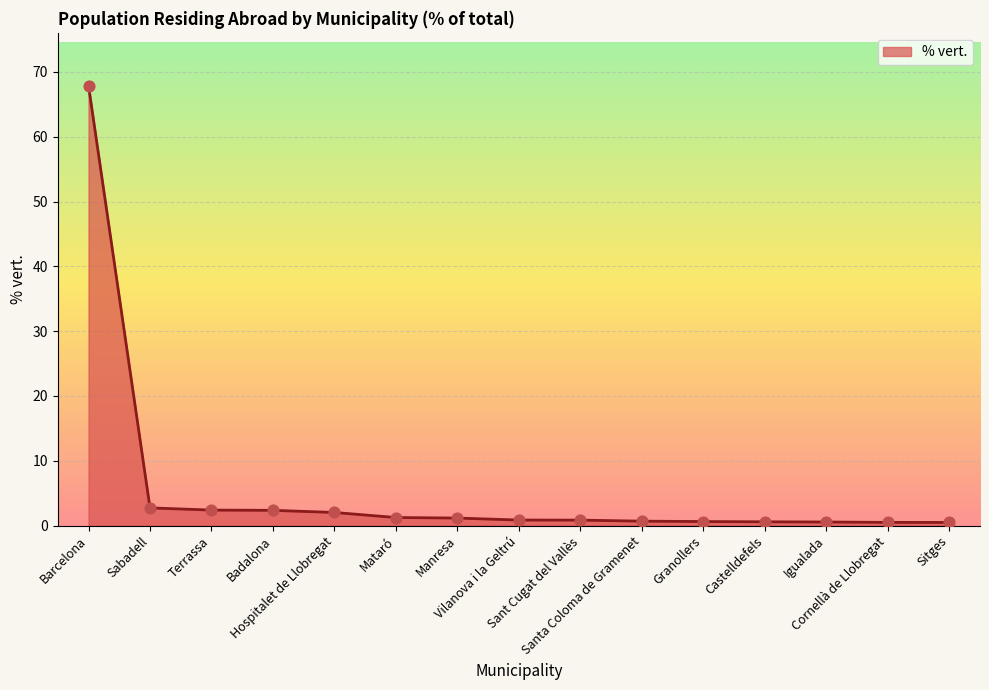

What is the ratio of the value at Barcelona to the value at Badalona?

28.9